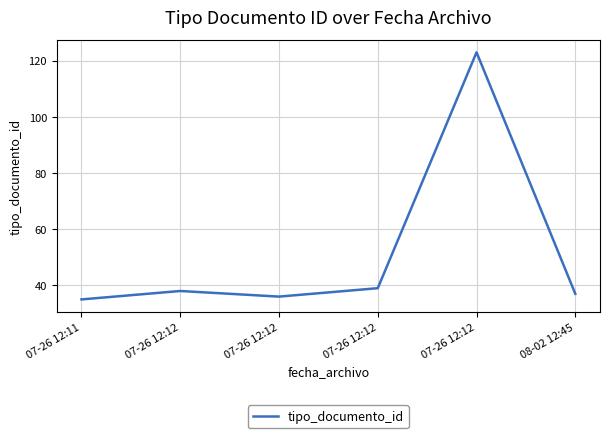

How many points are higher than both their immediate neighbors (excluding endpoints)?

2